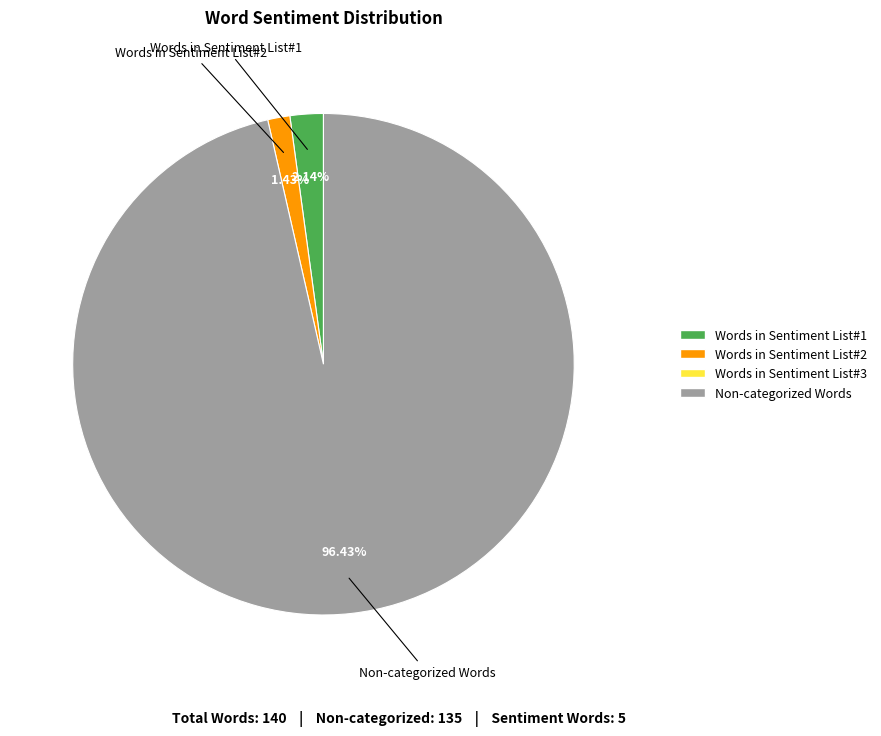

Does any single category account for the majority?

Yes